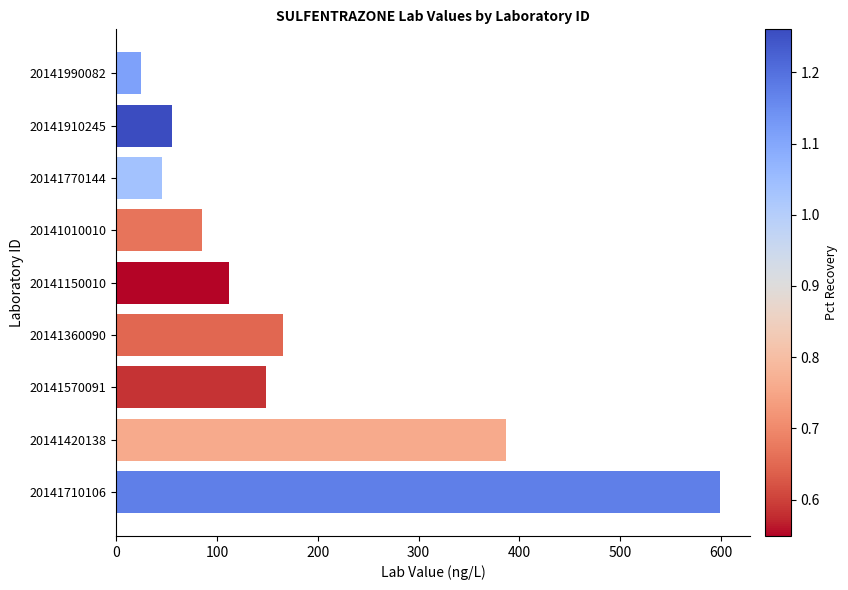

Where is the data nearest to the value 311?

20141420138